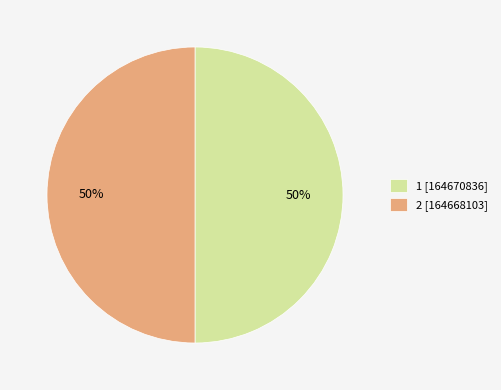

To the nearest percent, what is the average slice percentage?

50%